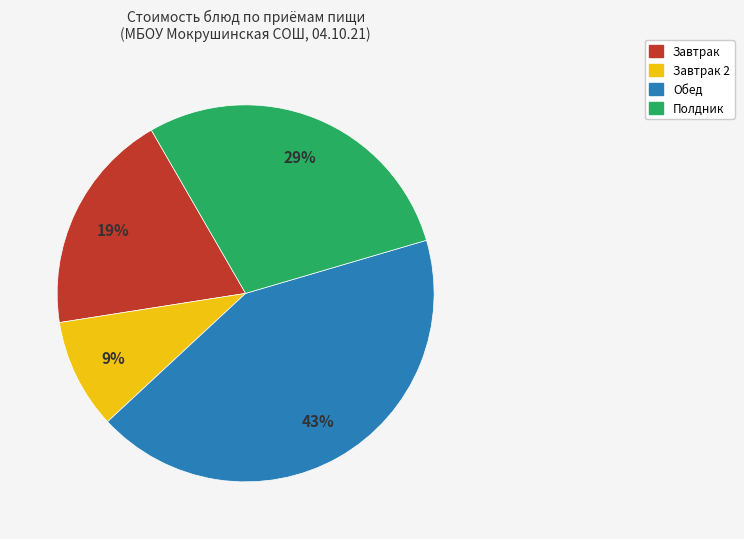

Is there any slice that represents more than half of the pie?

No